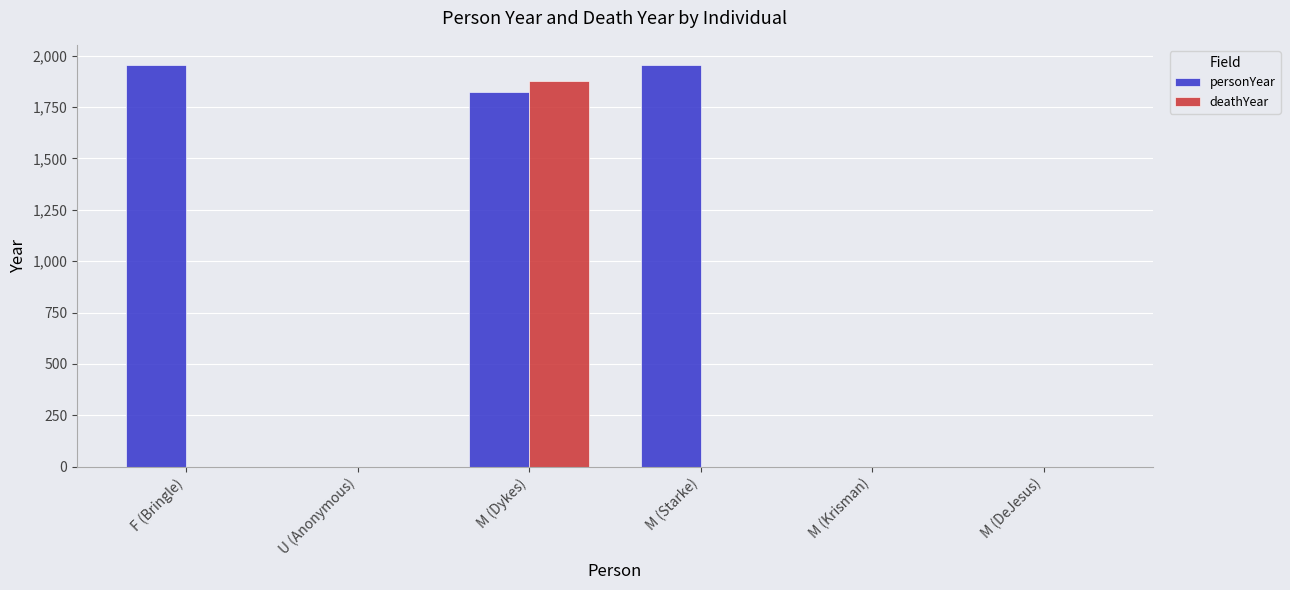

Is the value of personYear at F (Bringle) greater than the value of deathYear at M (Starke)?

Yes